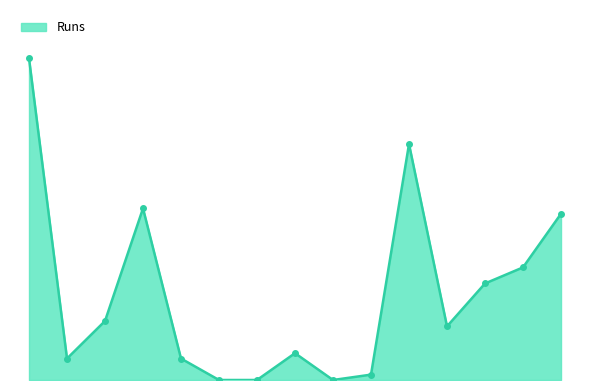

Rank the categories by value from lowest to highest.

Azhar Javed, Tarun Singh, Iqbal Khan, Taimur Muhammad, Mohammad Raffat, Junaid Sahi, Kashifold Aslam, Manzoor Raza, Zafar Khan, Mohan B, Sudhakar Kotapati, Thyagu N, Usman Siddiqui, Azhar Riyaz, Talha Muhammad